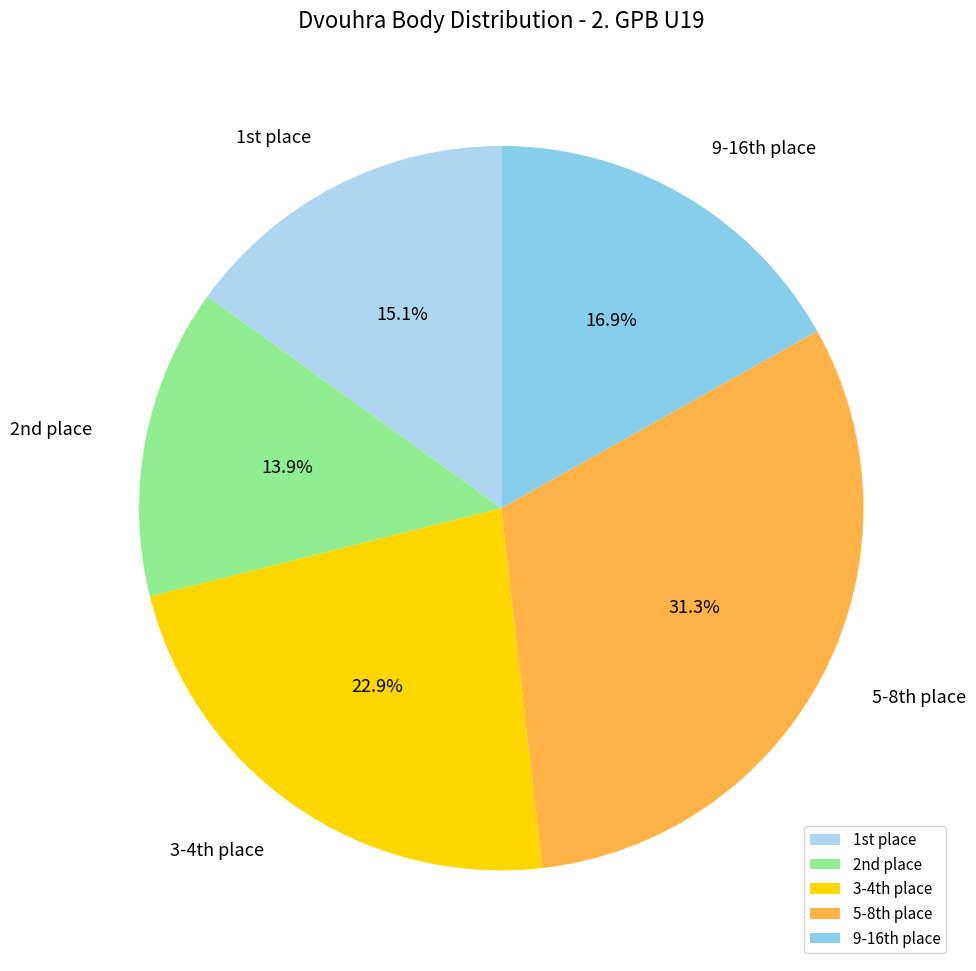

Is there any slice that represents more than half of the pie?

No